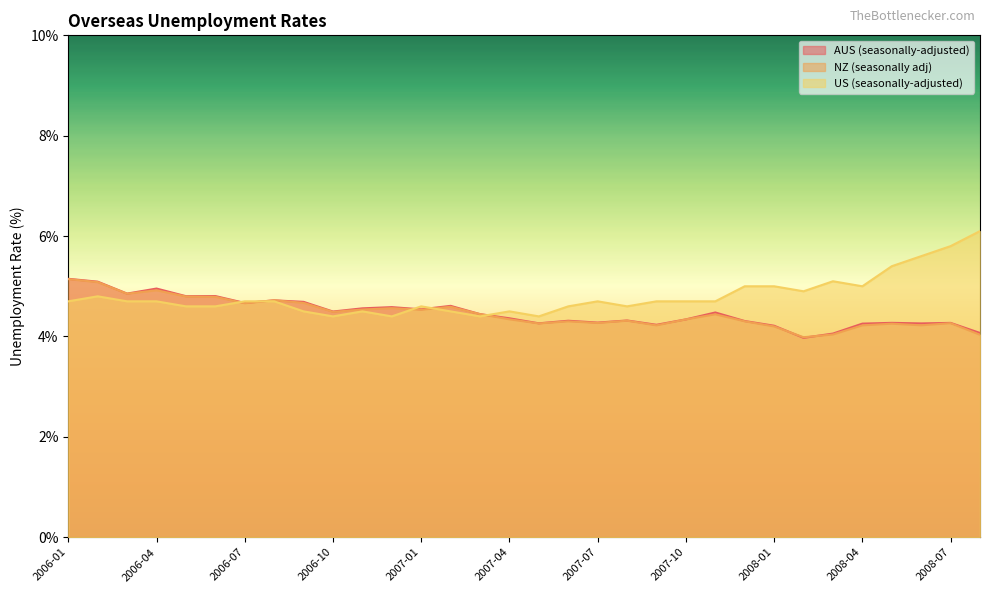

True or false: NZ (seasonally adj) has a value of 4.5 at 2006-10.

True